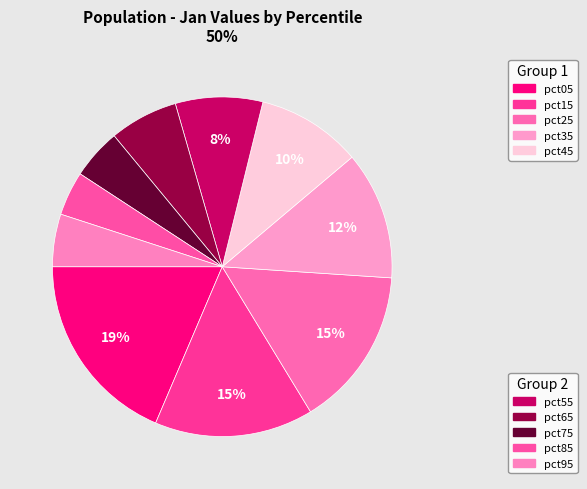

Is there a majority slice in this chart?

No